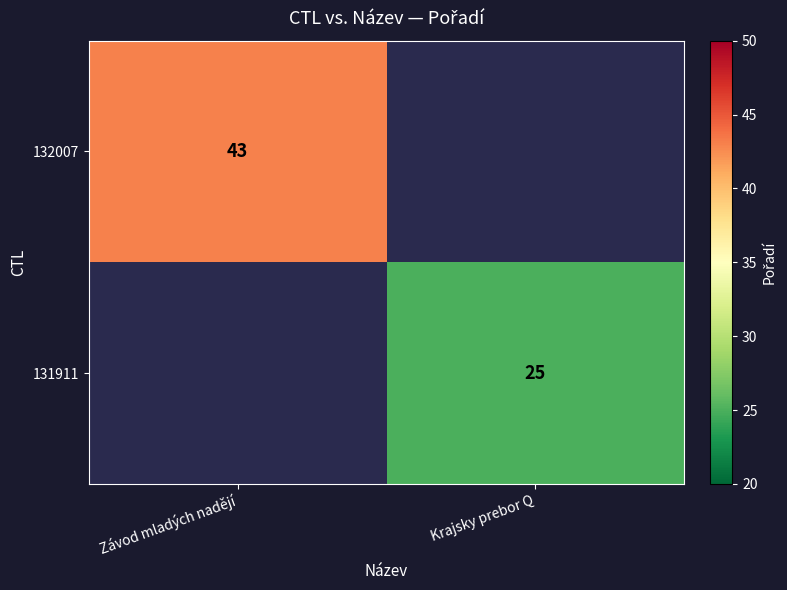

Is the value of 131911 at Krajsky prebor Q greater than the value of 132007 at Závod mladých nadějí?

No